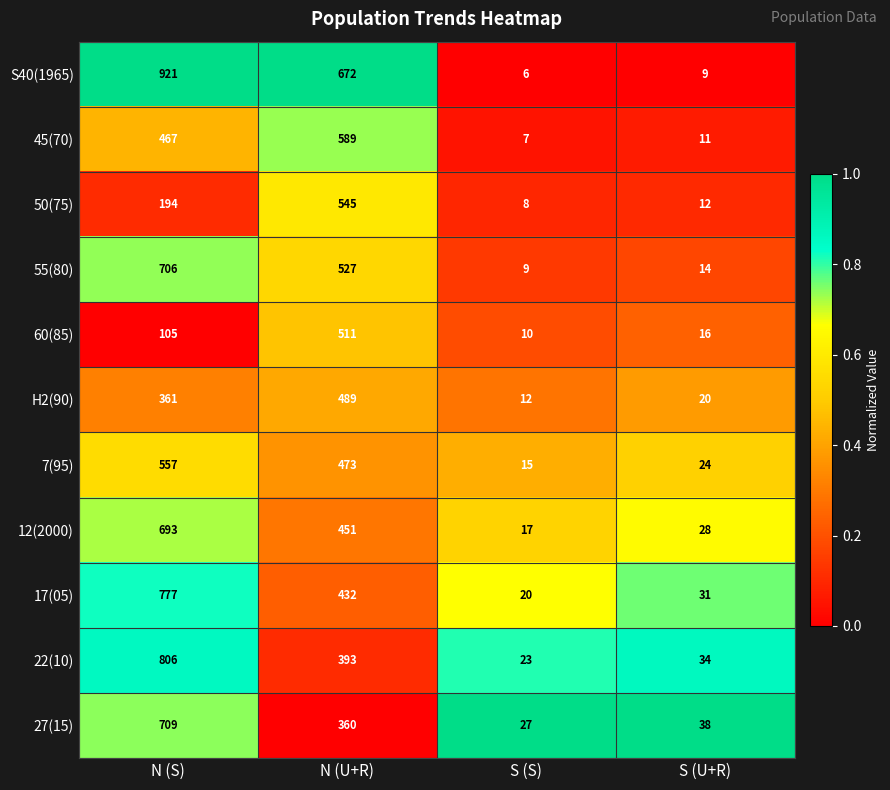

The 55(80) series shows 14 at S (U+R). True or false?

True